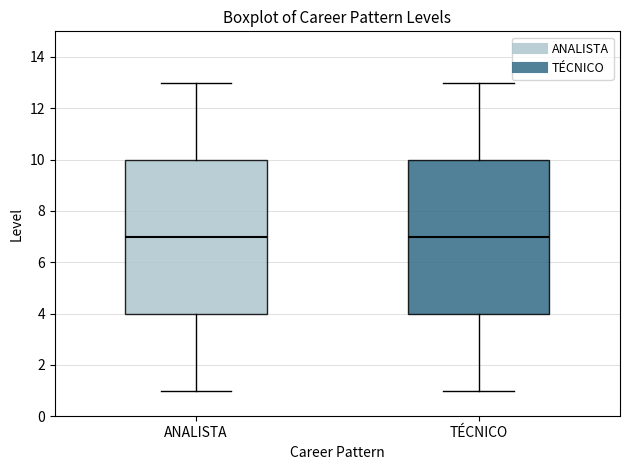

Where does the lower whisker of the box for TÉCNICO end on the y-axis? The values are not printed on the chart, so give them approximately, as read against the axis.

1